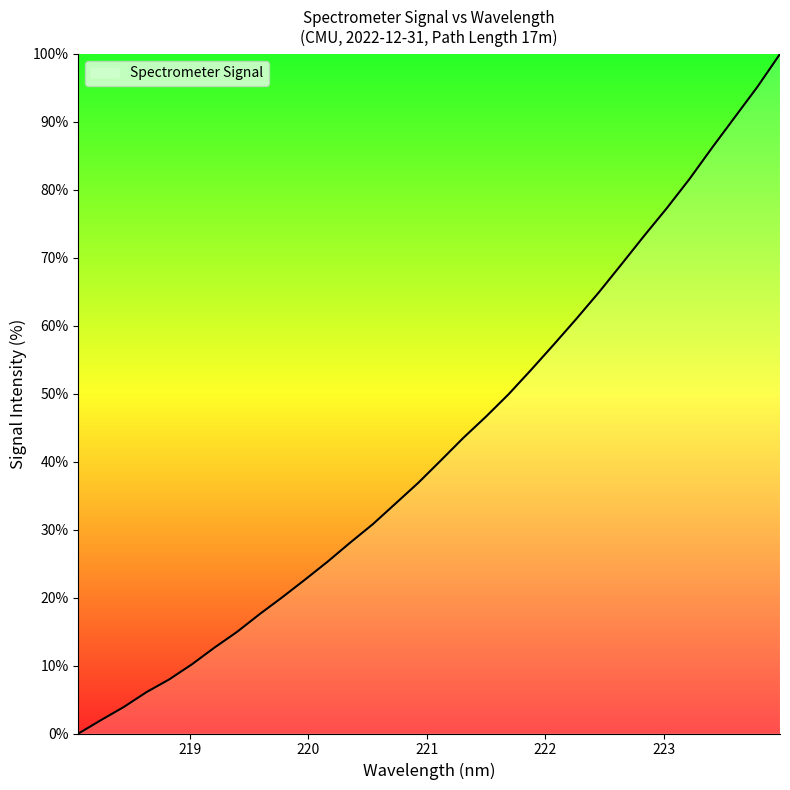

True or false: there are more than 1 points higher than both neighbors.

False